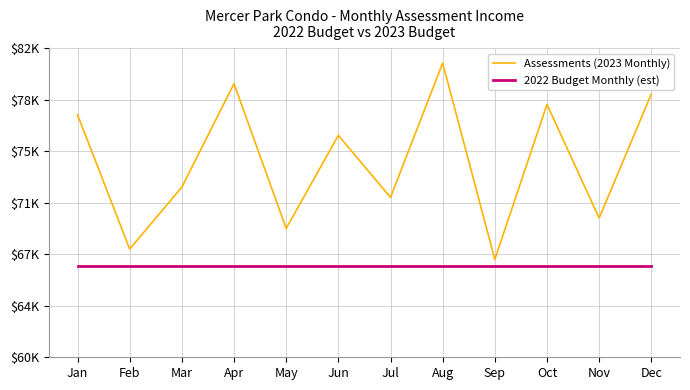

Reading left to right, what are all the values shown in this chart?

Assessments (2023 Monthly): 77271.7	67704.8	72120.3	79479.5	69176.6	75799.9	71384.4	80951.3	66968.8	78007.7	69912.5	78743.6
2022 Budget Monthly (est): 66534.4	66534.4	66534.4	66534.4	66534.4	66534.4	66534.4	66534.4	66534.4	66534.4	66534.4	66534.4